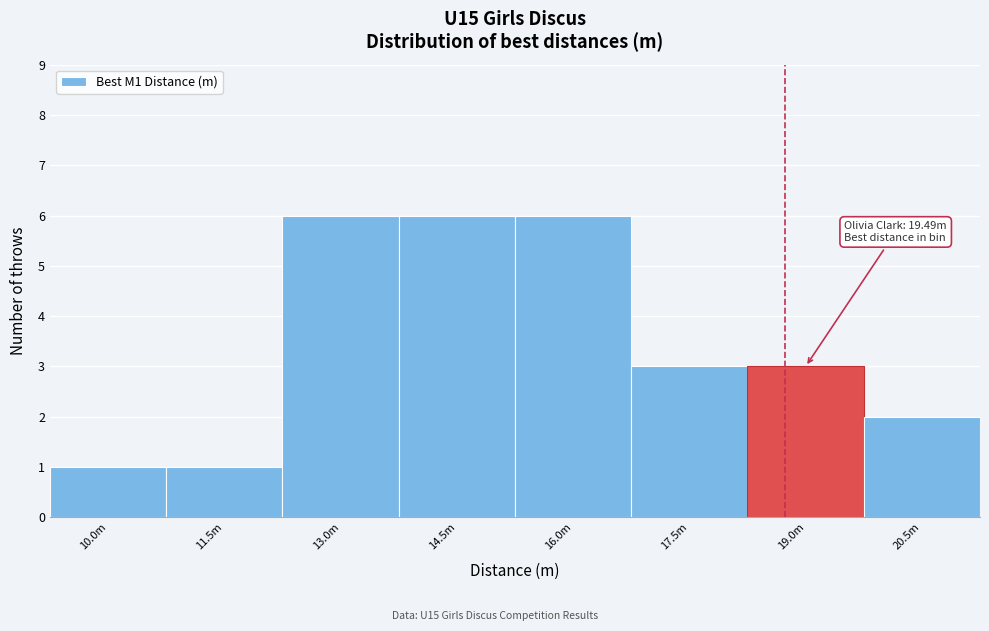

Reading left to right, extract all data points from this chart.

10.0m=1	11.5m=1	13.0m=6	14.5m=6	16.0m=6	17.5m=3	19.0m=3	20.5m=2